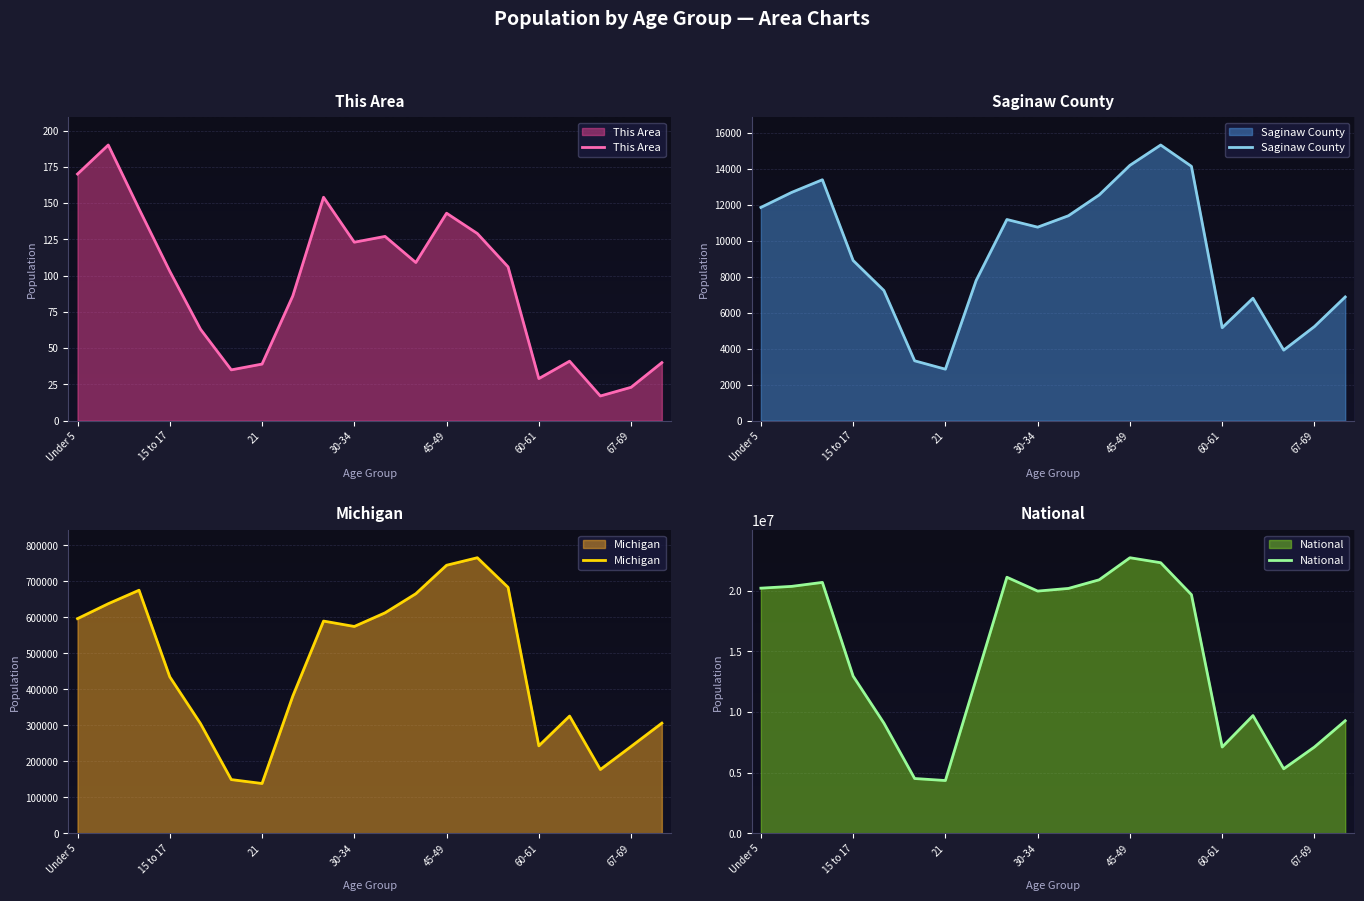

In National, how many points are lower than both neighbors (excluding endpoints)?

4